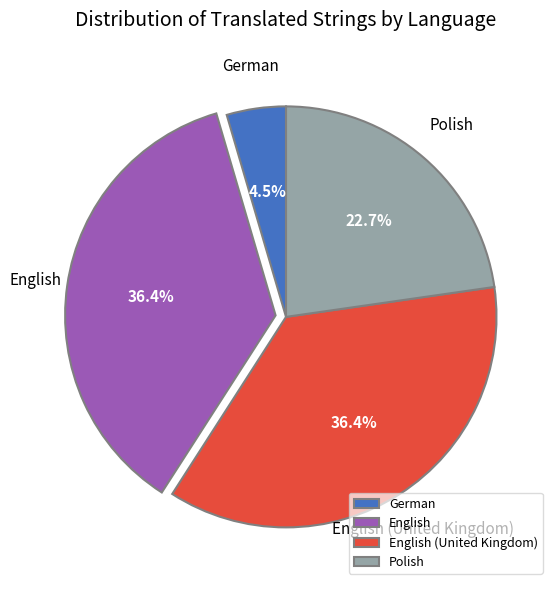

What is the total percentage of English (United Kingdom) and German?

40.9%